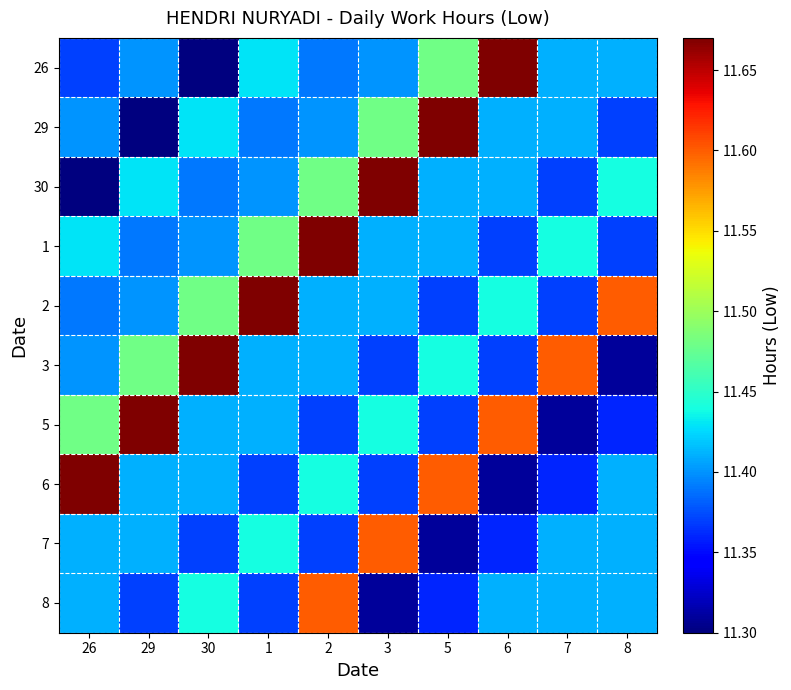

Rank the series by their maximum value, from lowest to highest.

7, 8, 26, 29, 30, 1, 2, 3, 5, 6